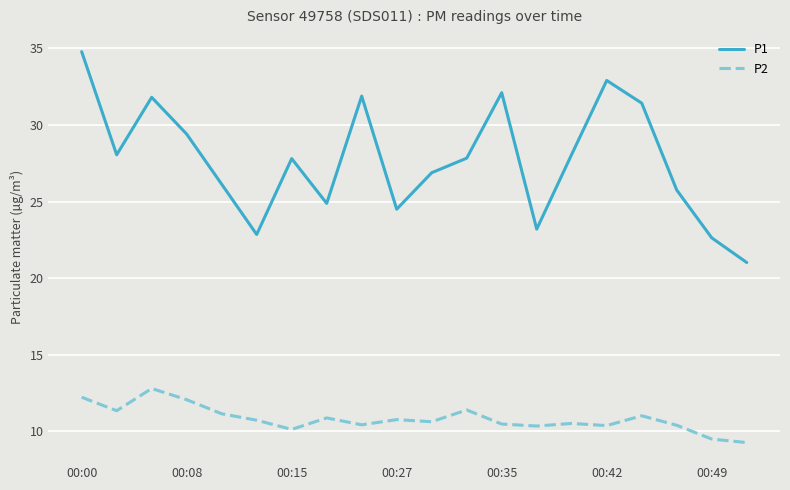

True or false: P2 and P1 cross at least once.

False